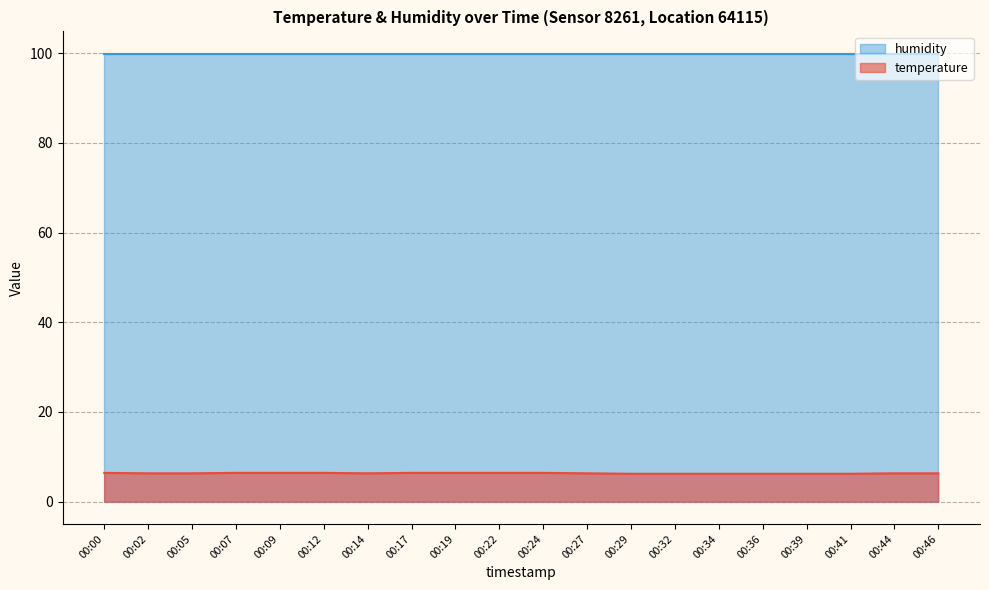

Which series has the largest total across all categories?

humidity